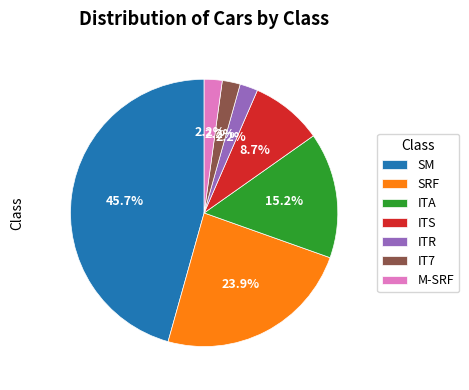

Between SRF and IT7, which is larger?

SRF